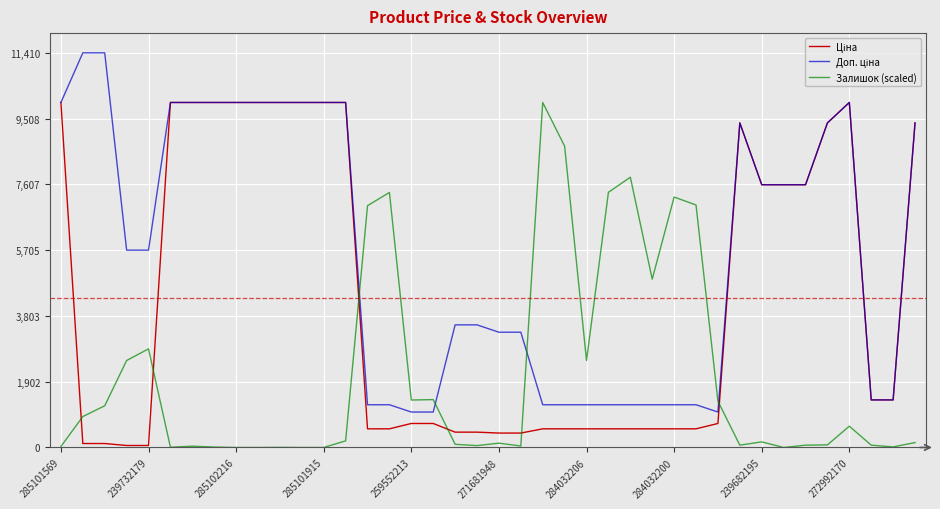

How many lines are shown in the chart?

3